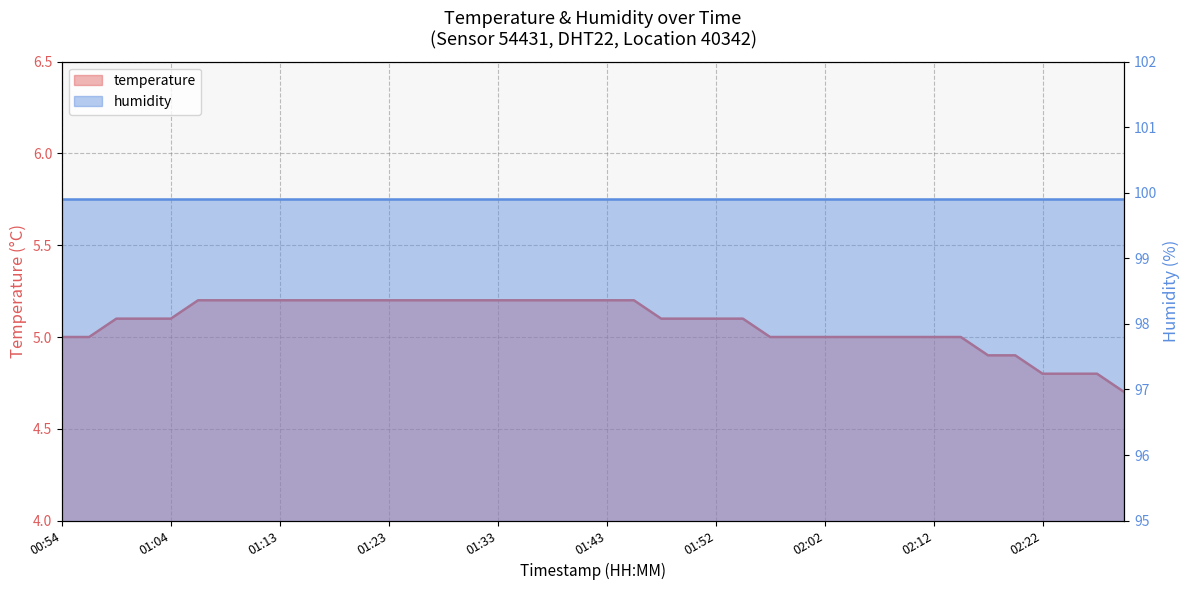

What is the sum of all values?

203.0